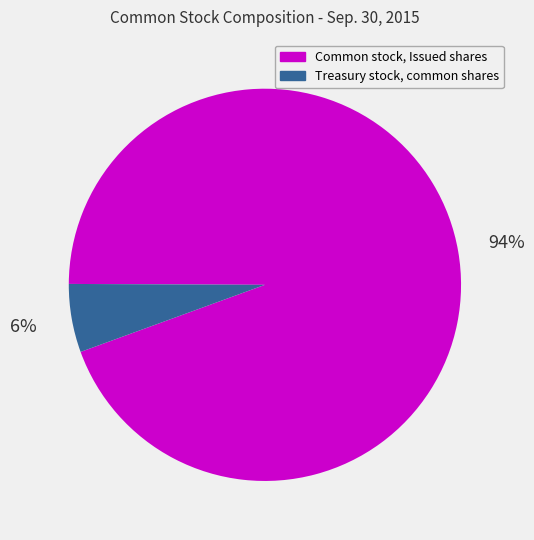

Is there a majority slice in this chart?

Yes